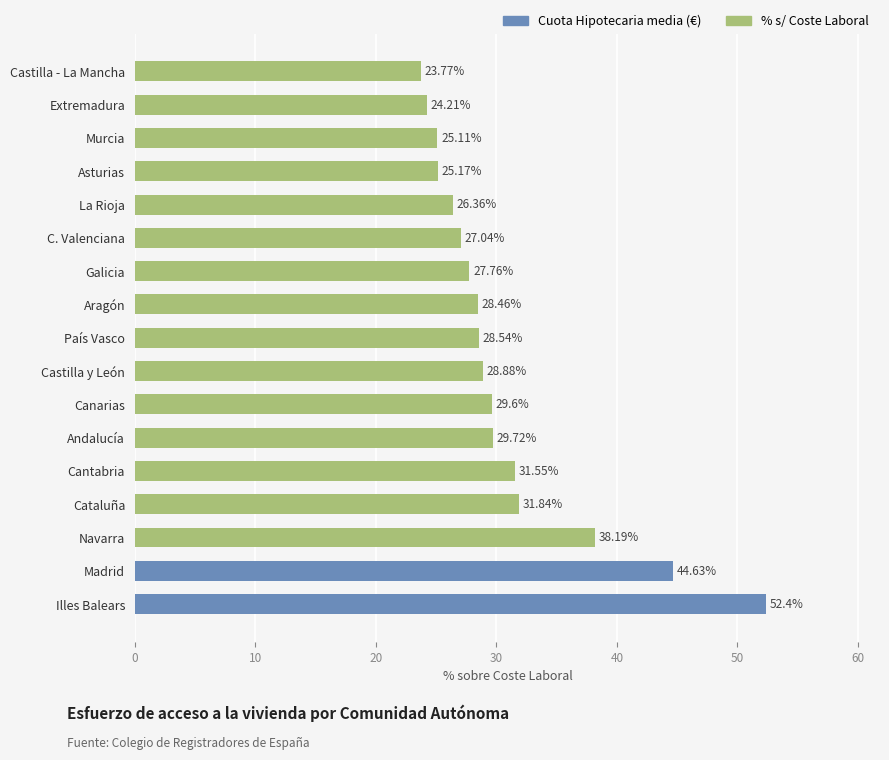

What is the maximum value shown in the chart?

52.4